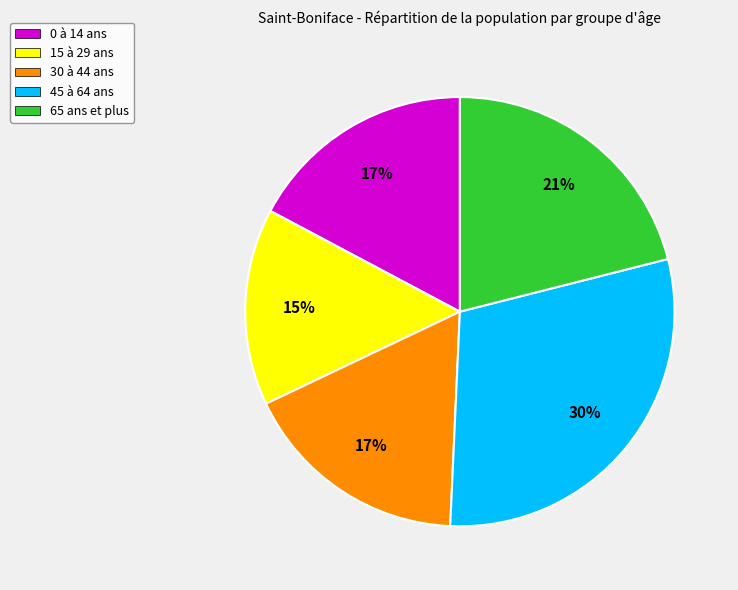

What is the ratio of the value at 15 à 29 ans to the value at 45 à 64 ans?

0.5